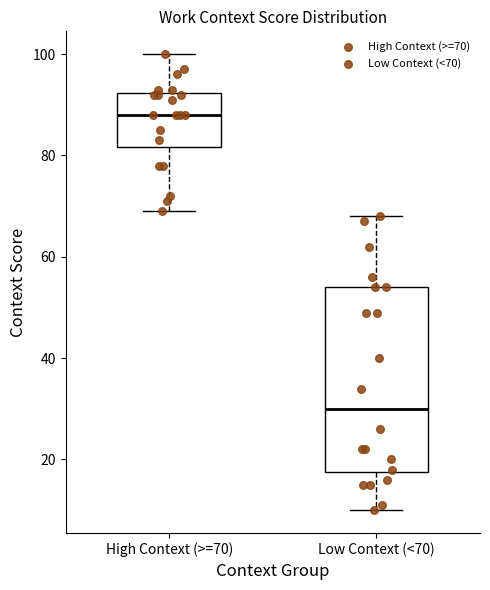

Where is the upper edge of the box for Low Context (<70) on the y-axis? The values are not printed on the chart, so give them approximately, as read against the axis.

54